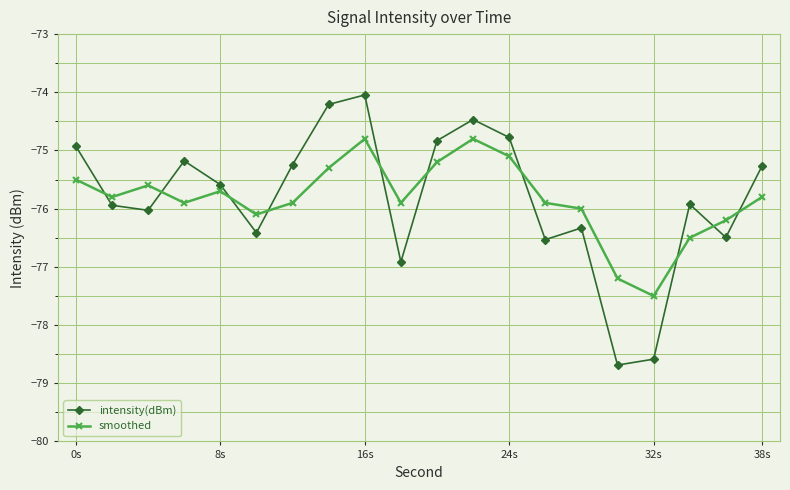

What is the greatest value displayed?

-74.0